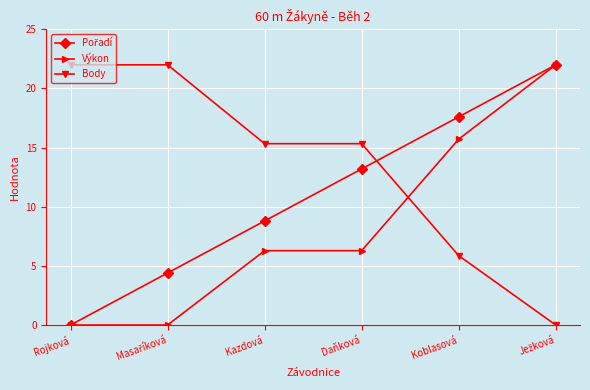

What is the difference between the highest and lowest values at Rojková?

22.0